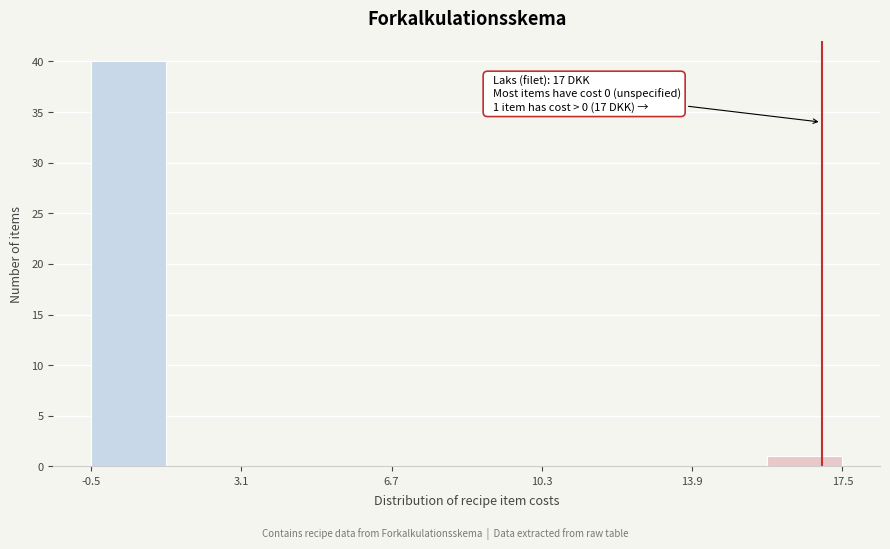

Around what value on the x-axis is the tallest bar? Give the approximate position of its centre, as read against the axis.

0.5